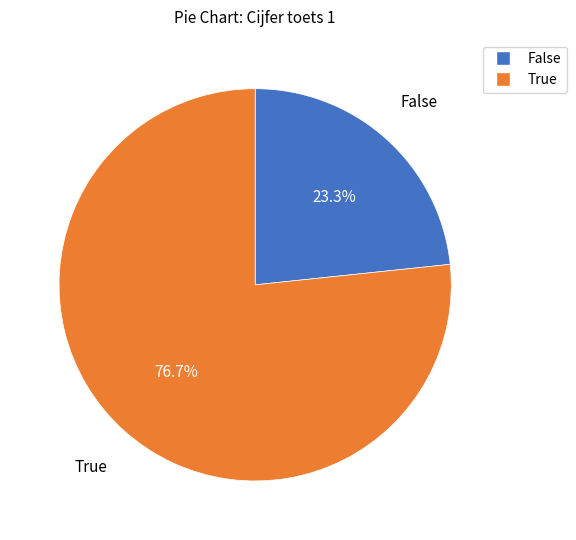

What percentage is NOT represented by False?

76.7%